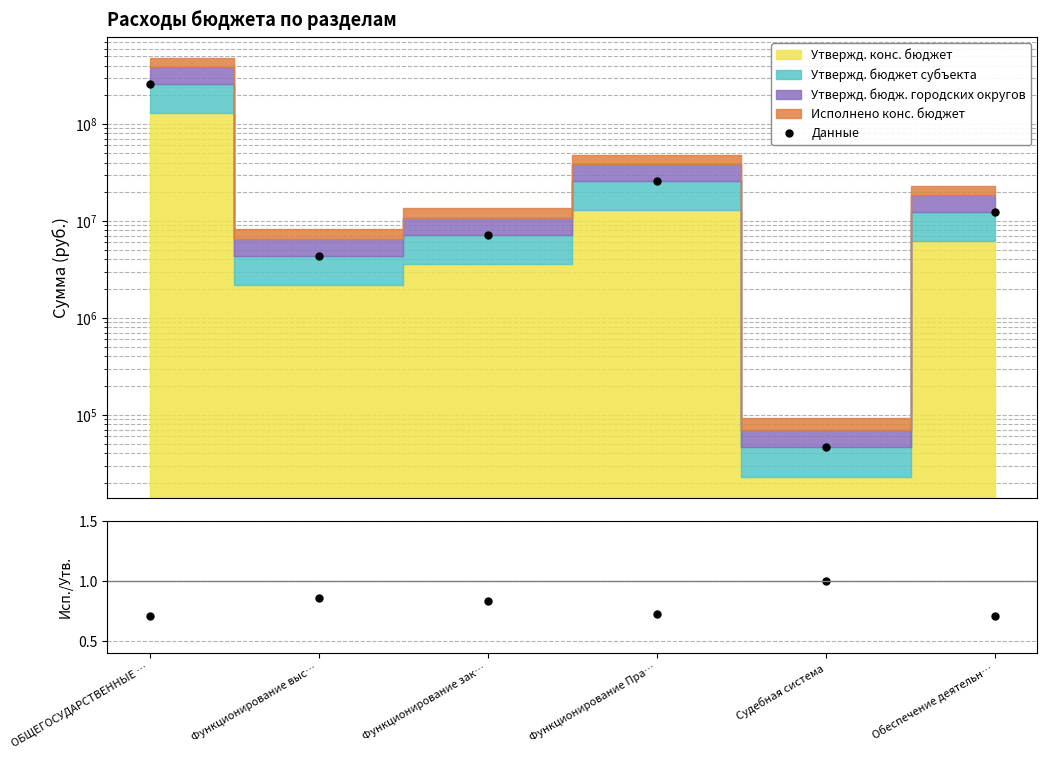

Where is the first local minimum for Исп./Утв.?

Функционирование Пра…